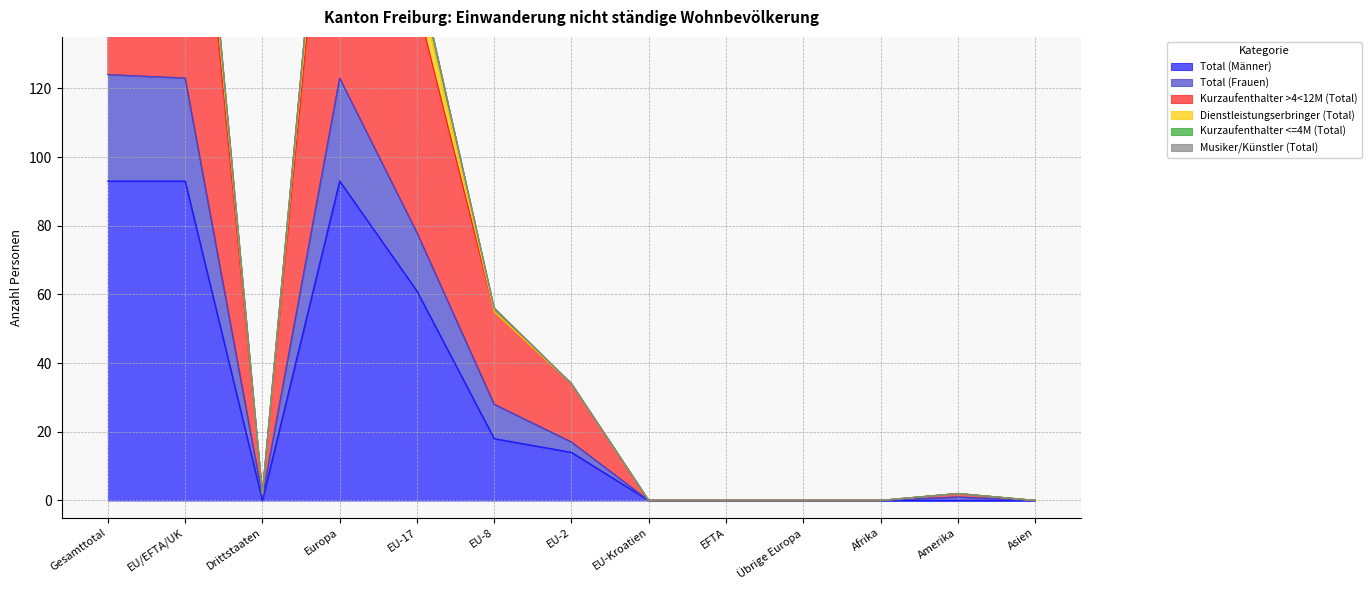

At which category is the sum across all series the highest?

Gesamttotal